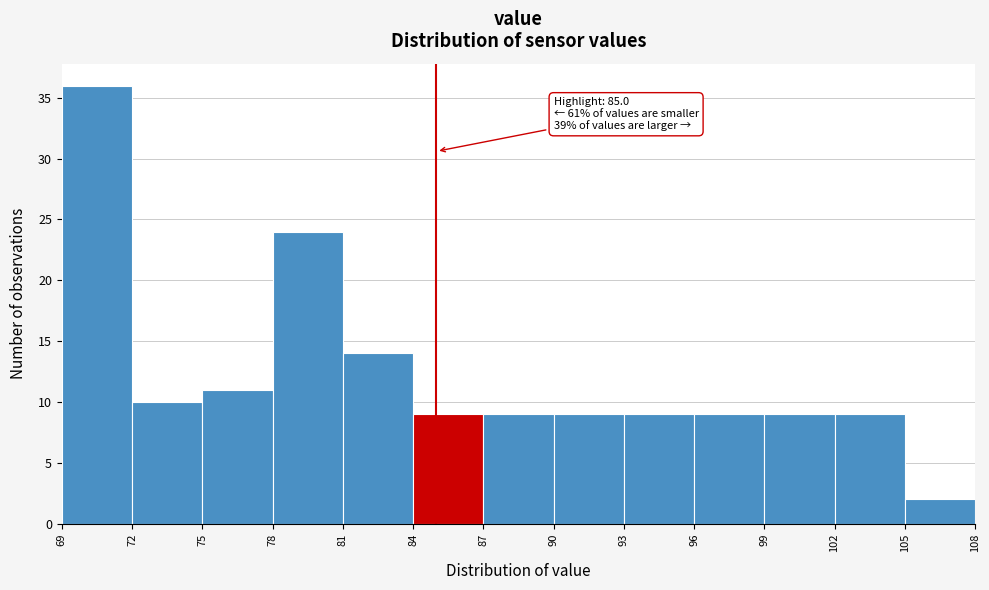

Over which range of the x-axis is the bar tallest?

69 to 72